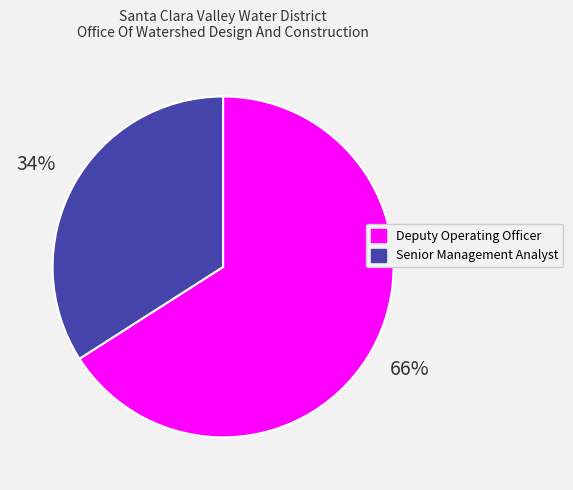

Which category accounts for the majority?

Deputy Operating Officer